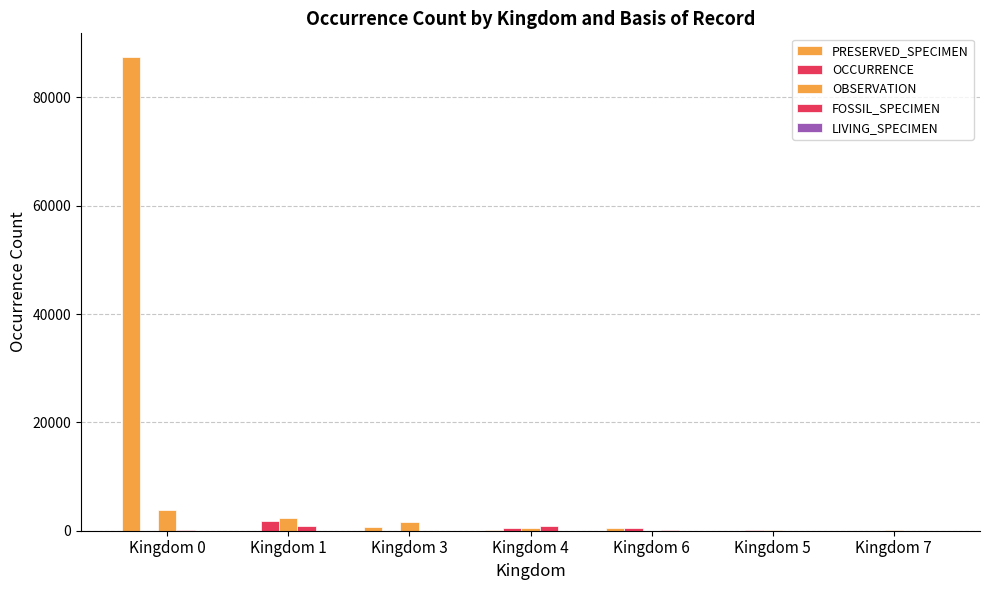

At which label is OBSERVATION closest to 1951?

Kingdom 3